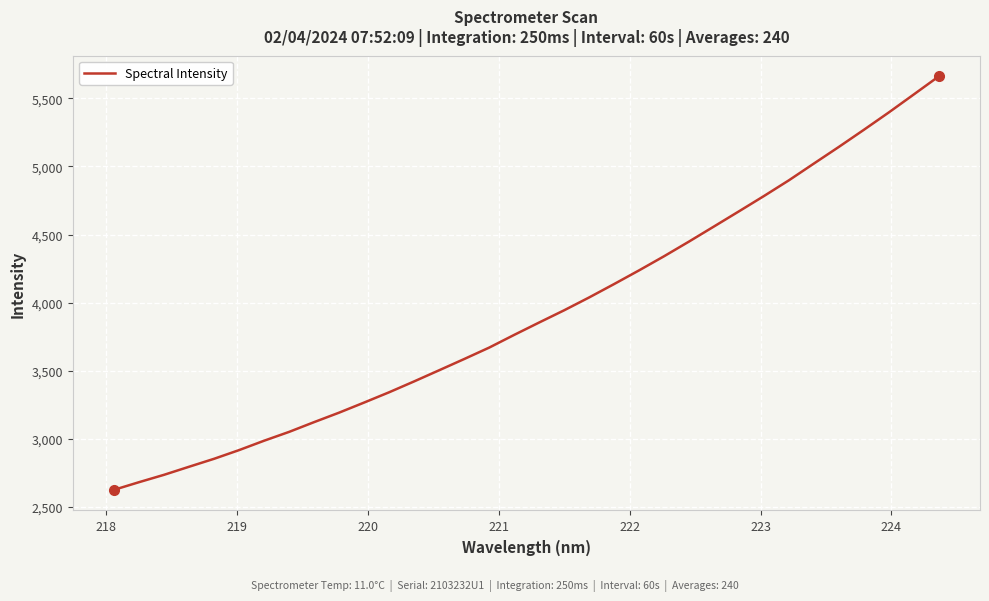

Count the number of categories in the chart.

34